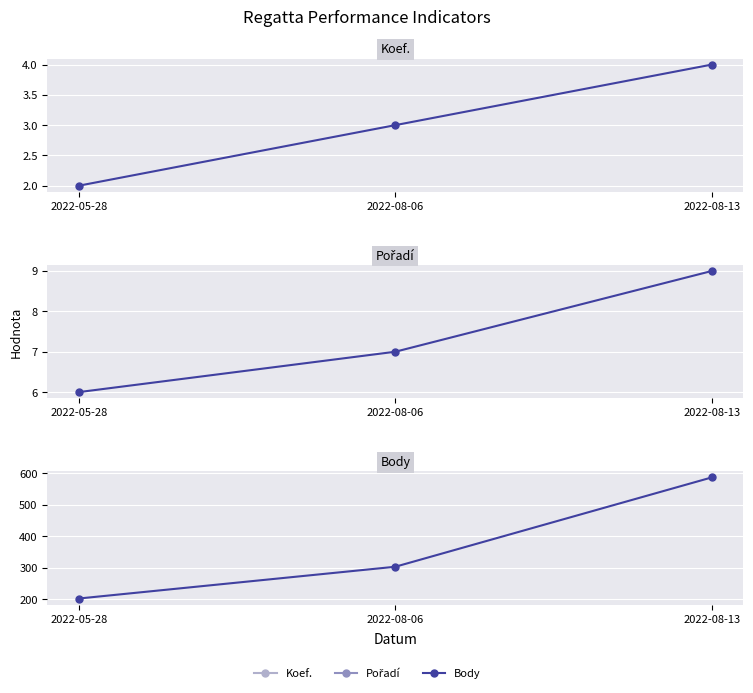

Is the value of Koef. at 2022-08-06 greater than the value of Pořadí at 2022-05-28?

No